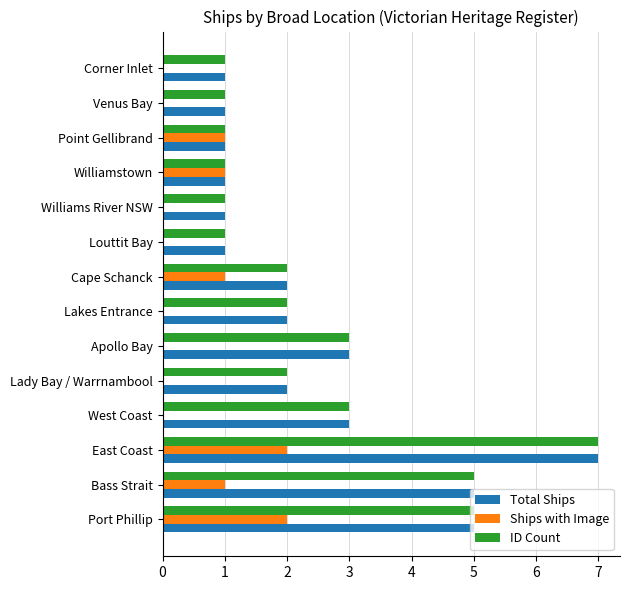

Is the value of Total Ships at Corner Inlet greater than the value of Ships with Image at Williams River NSW?

Yes